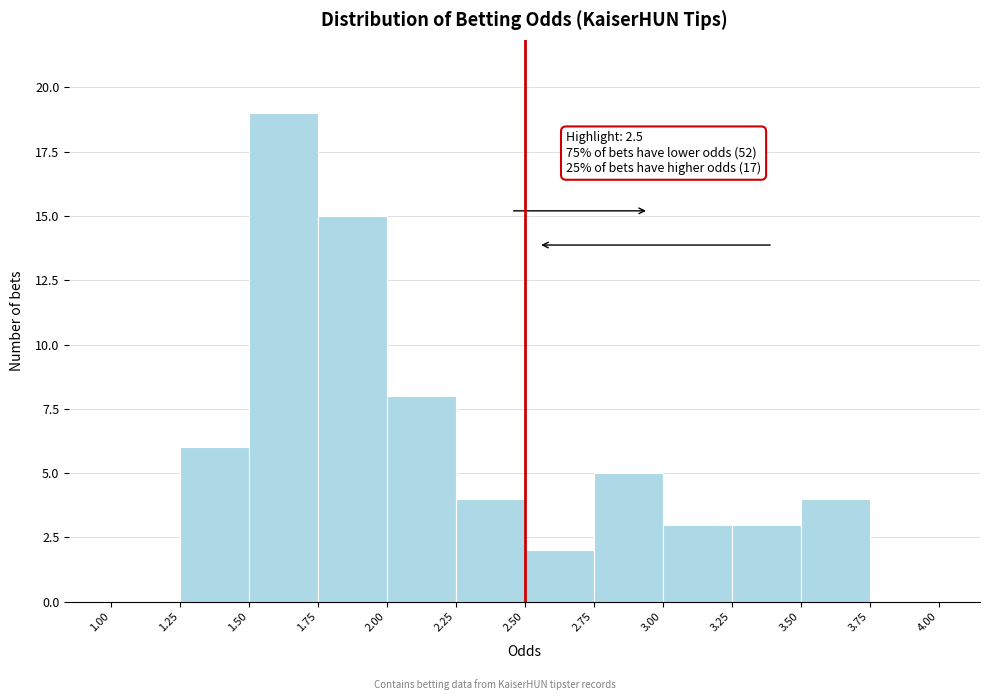

Over which range of the x-axis is the bar tallest?

1.50 to 1.75